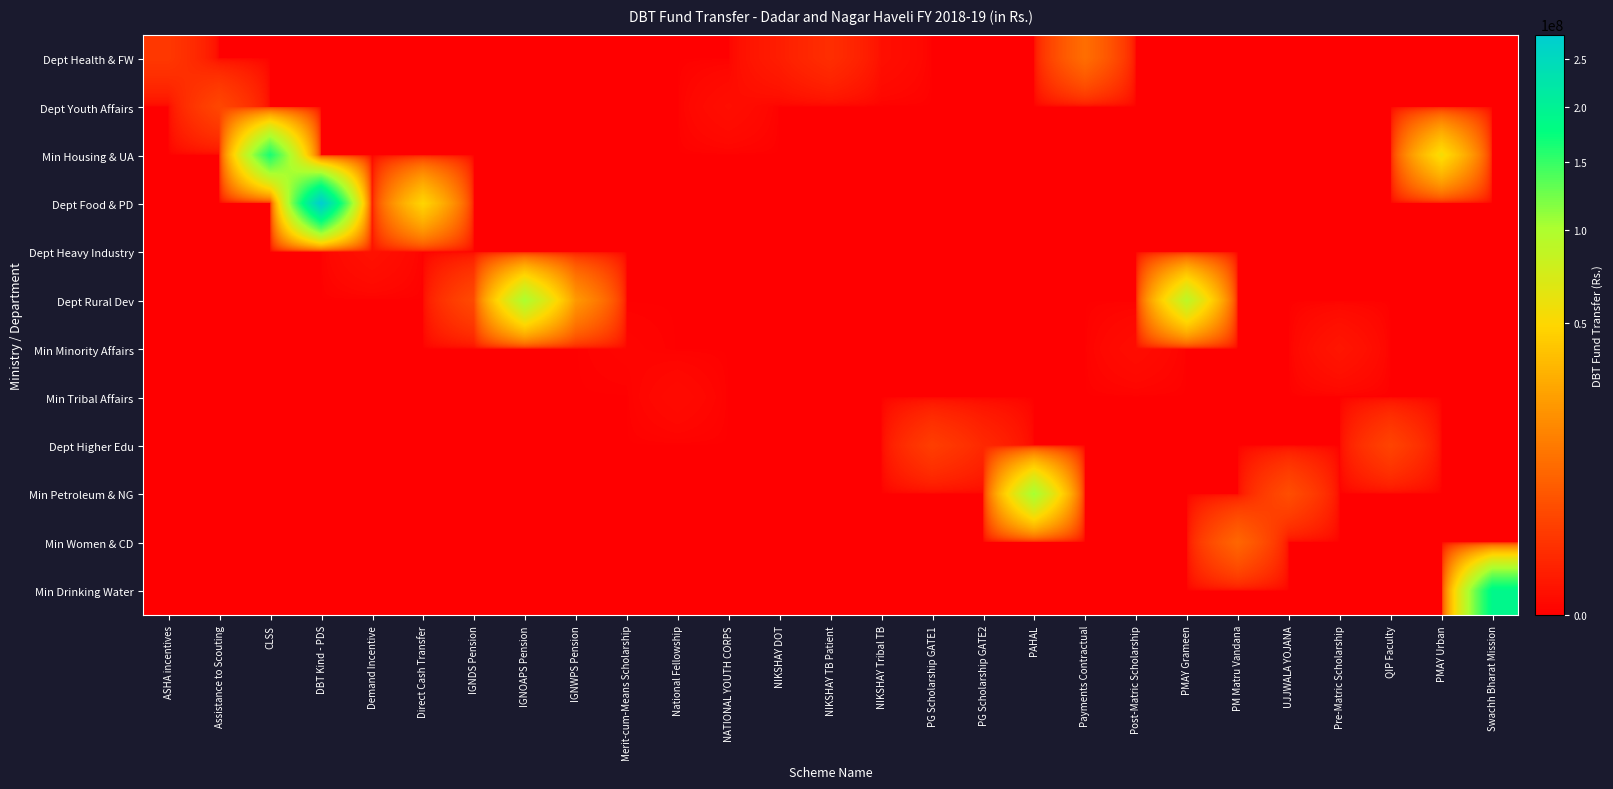

What is the total value across all series at Assistance to Scouting?

3451020